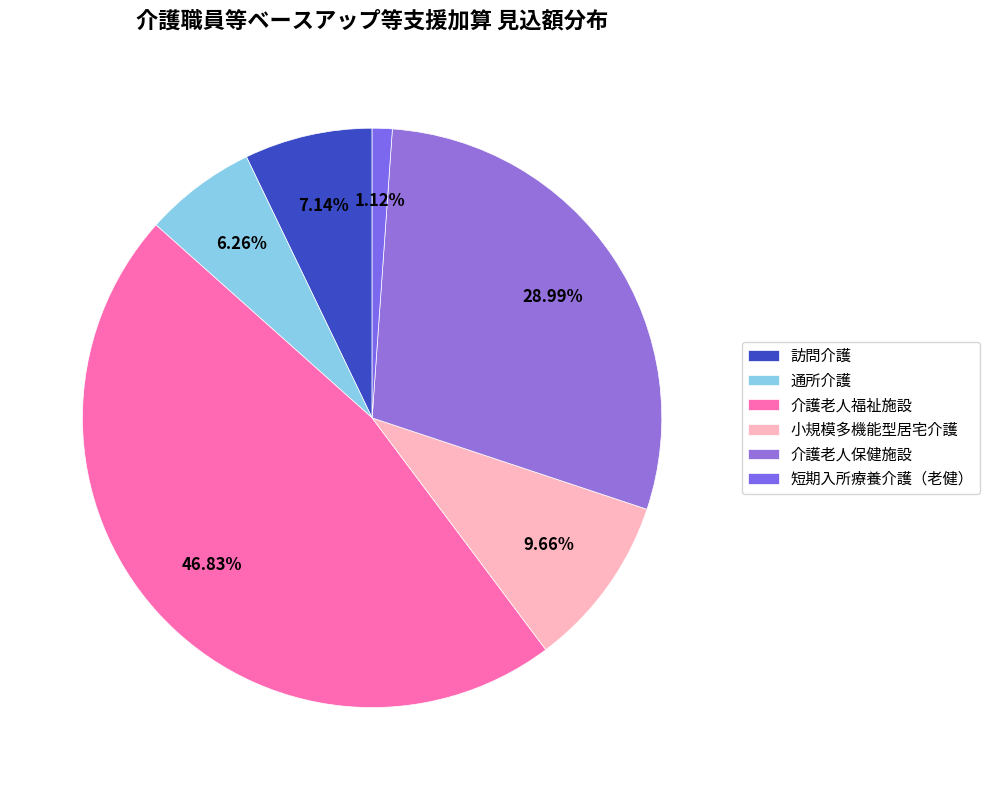

Rank the categories by value from highest to lowest.

介護老人福祉施設, 介護老人保健施設, 小規模多機能型居宅介護, 訪問介護, 通所介護, 短期入所療養介護（老健）